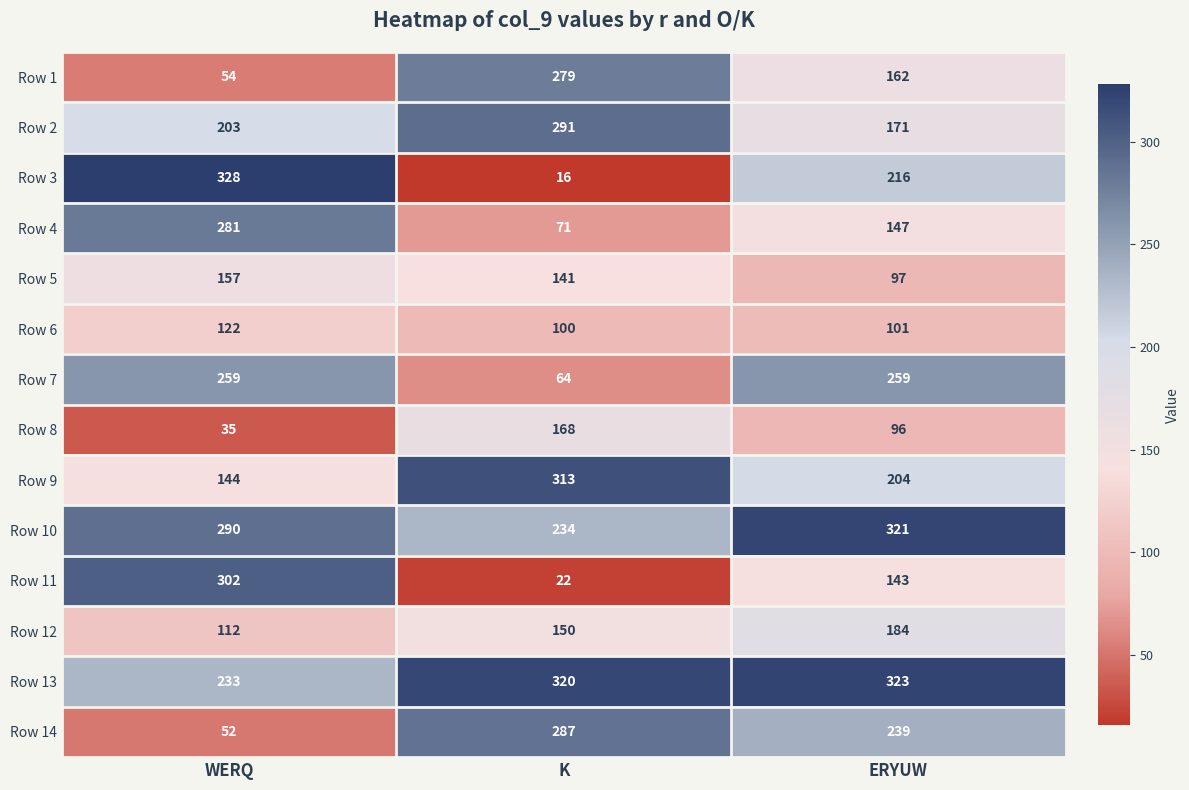

Is the value of Row 11 at K greater than the value of Row 14 at K?

No